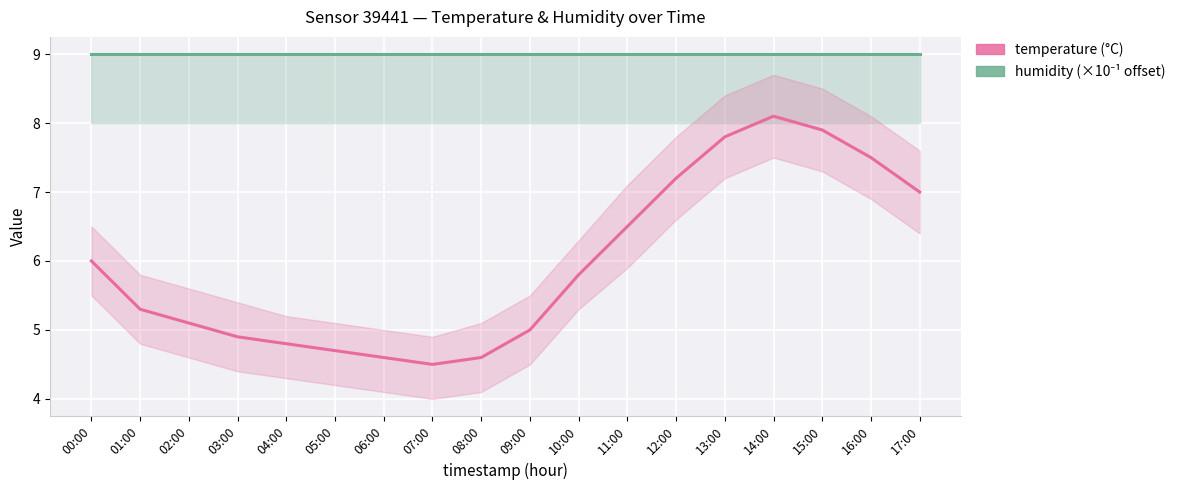

Reading left to right, extract all data points from this chart.

humidity: 9.0	9.0	9.0	9.0	9.0	9.0	9.0	9.0	9.0	9.0	9.0	9.0	9.0	9.0	9.0	9.0	9.0	9.0
temperature: 6.0	5.3	5.1	4.9	4.8	4.7	4.6	4.5	4.6	5.0	5.8	6.5	7.2	7.8	8.1	7.9	7.5	7.0